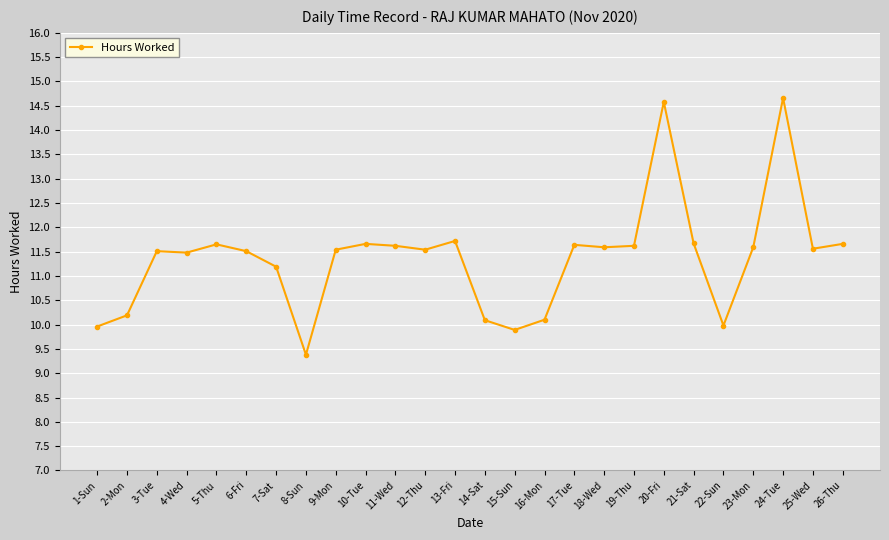

True or false: the data shows 11.5 at 4-Wed.

True